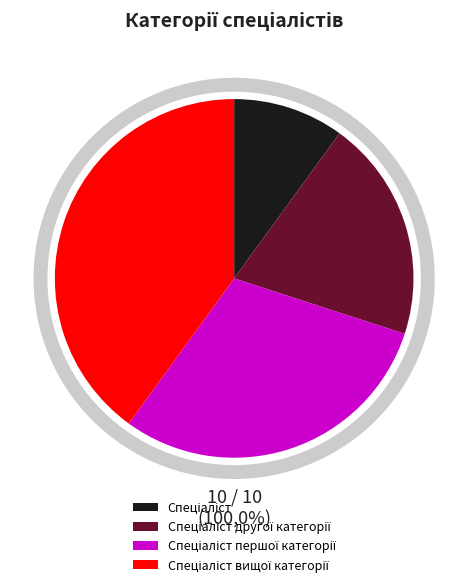

To the nearest percent, what is the average slice percentage?

25%